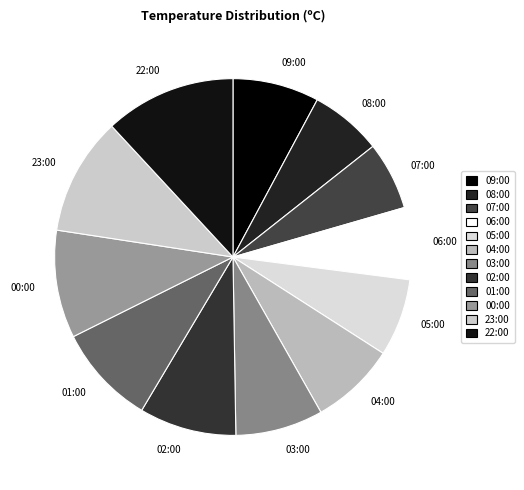

Which has a higher value, 00:00 or 22:00?

22:00